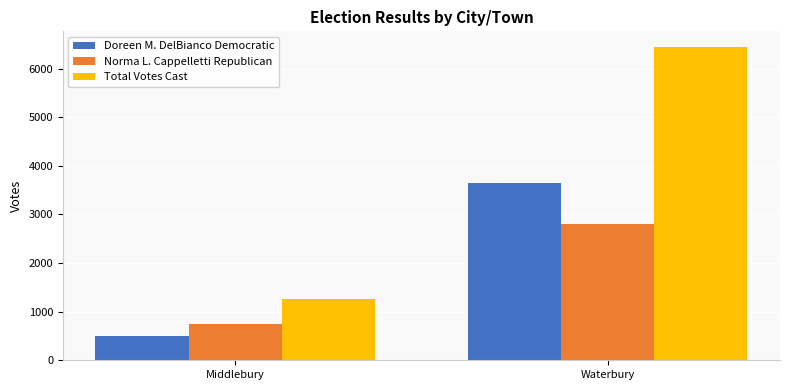

Reading left to right, what are all the values shown in this chart?

Doreen M. DelBianco Democratic: Middlebury=508	Waterbury=3637
Norma L. Cappelletti Republican: Middlebury=751	Waterbury=2806
Total Votes Cast: Middlebury=1259	Waterbury=6443